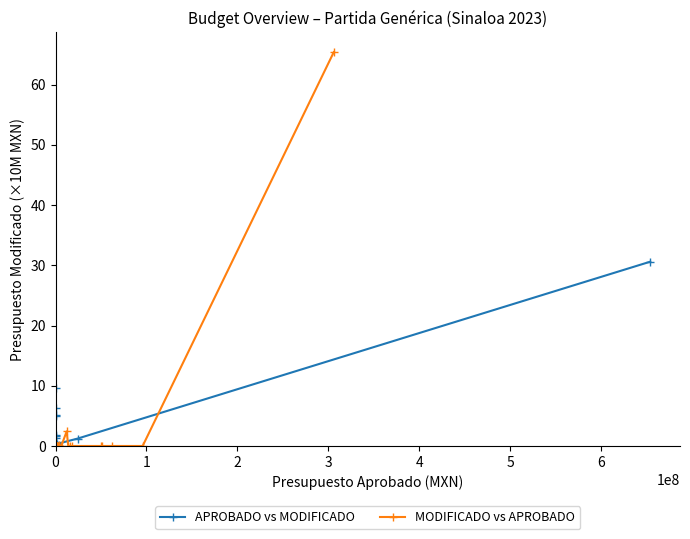

In MODIFICADO vs APROBADO, how many points are lower than both neighbors (excluding endpoints)?

1